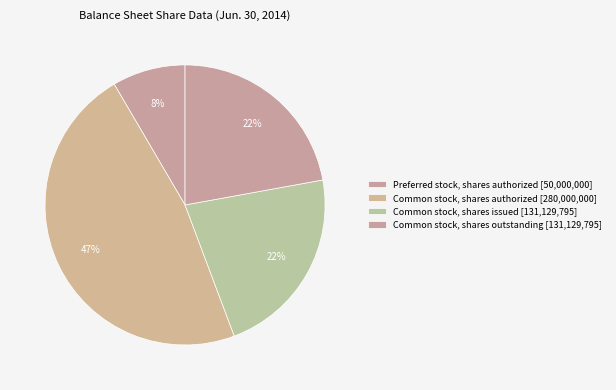

Count the number of slices in the pie.

4